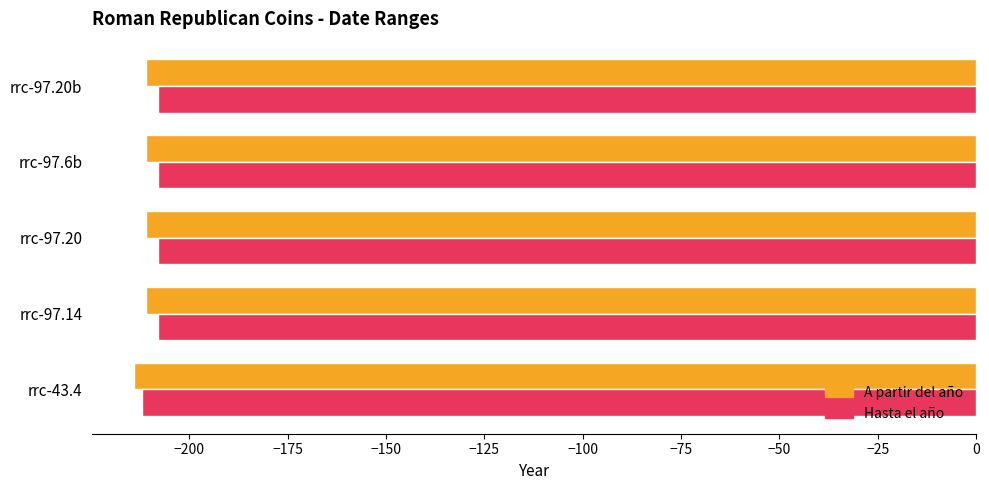

List the series in order of their peak value, lowest first.

A partir del año, Hasta el año